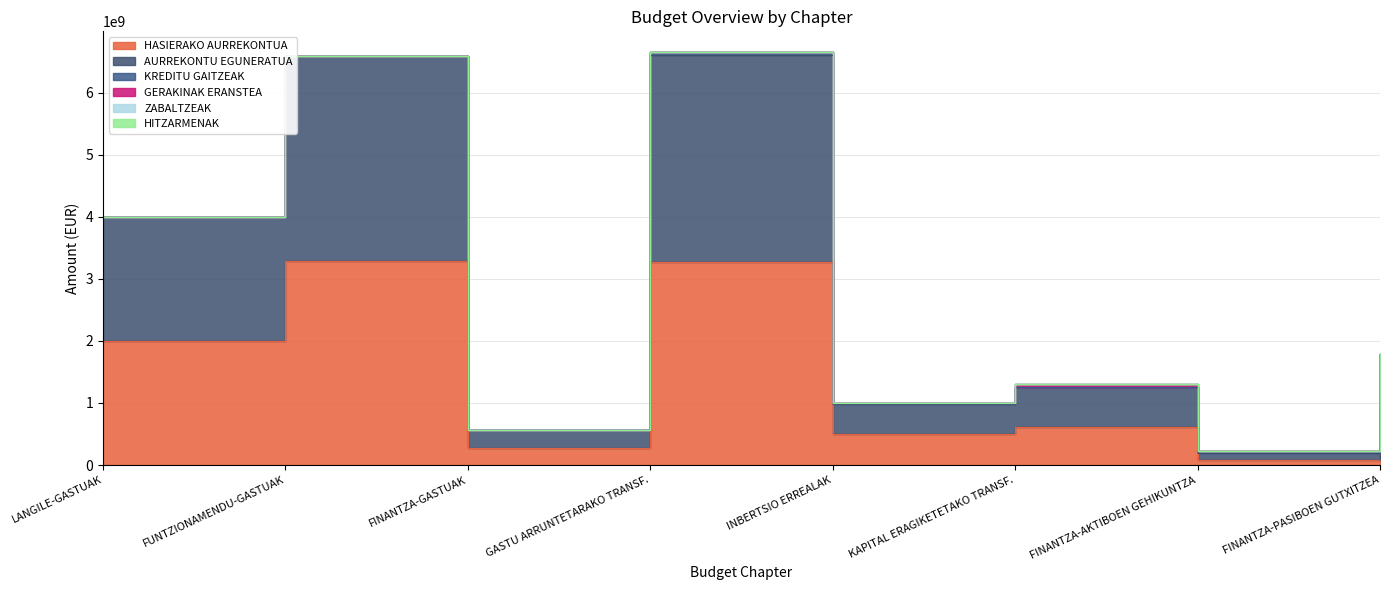

How many intersections are there between KREDITU GAITZEAK and GERAKINAK ERANSTEA?

2